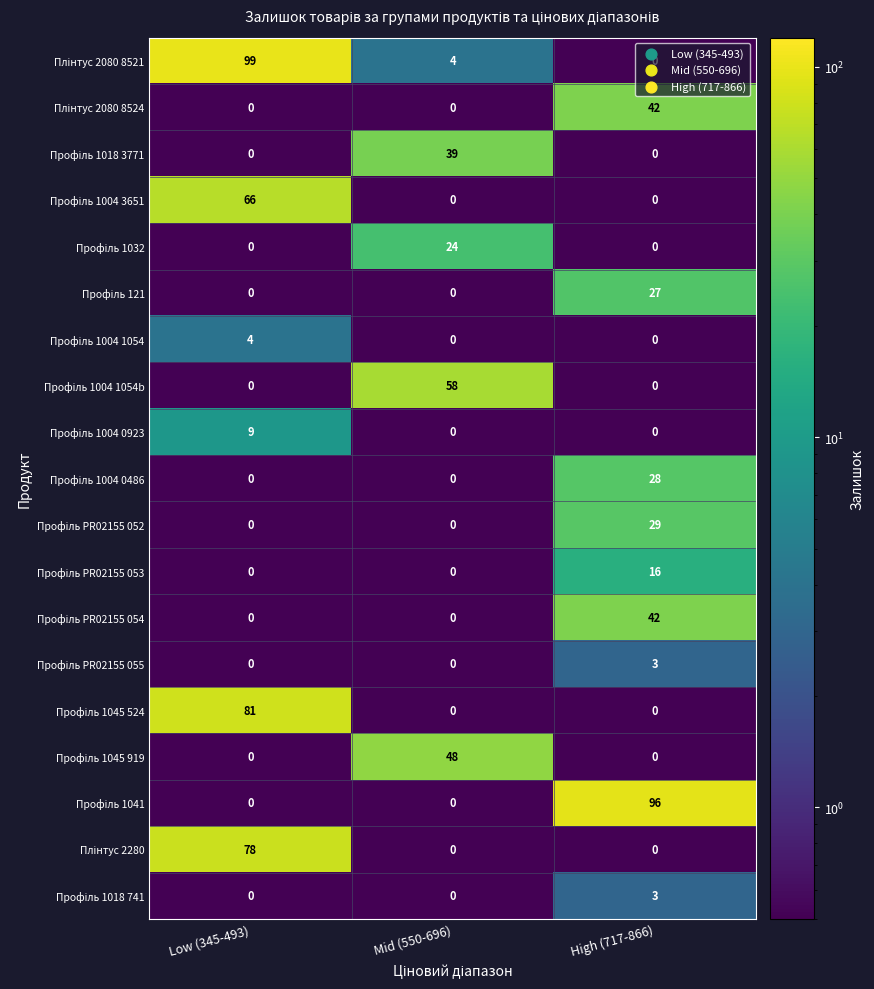

What is the maximum value shown in the chart?

99